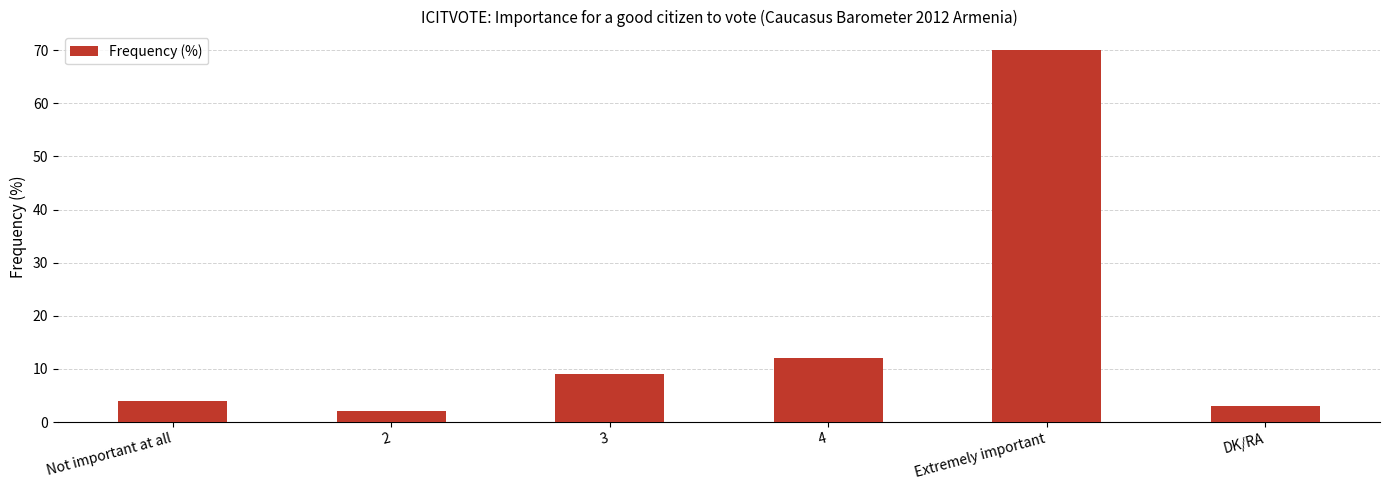

Read the value at 4, to the nearest 5.

10